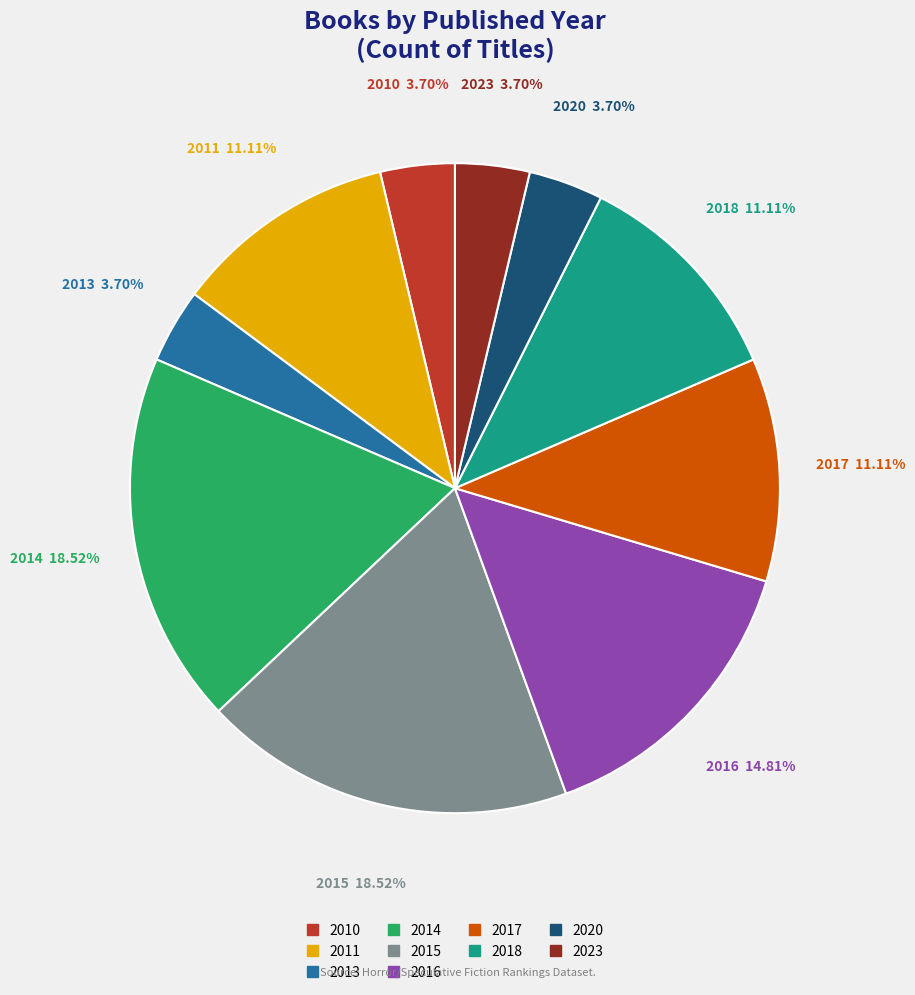

Count the number of slices in the pie.

10